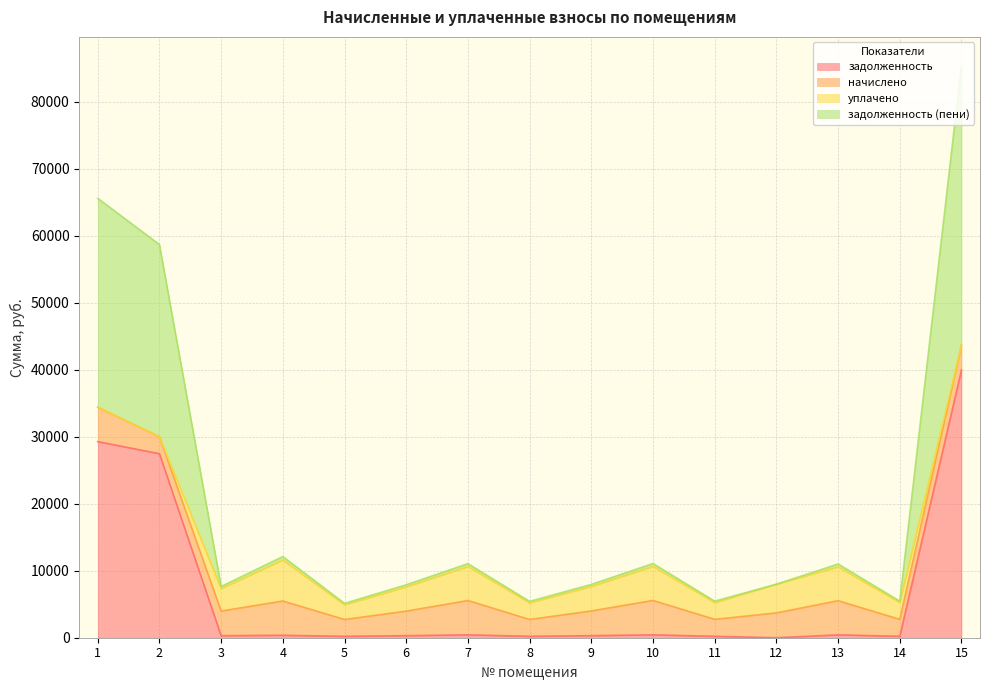

At which category is the sum across all series the highest?

15